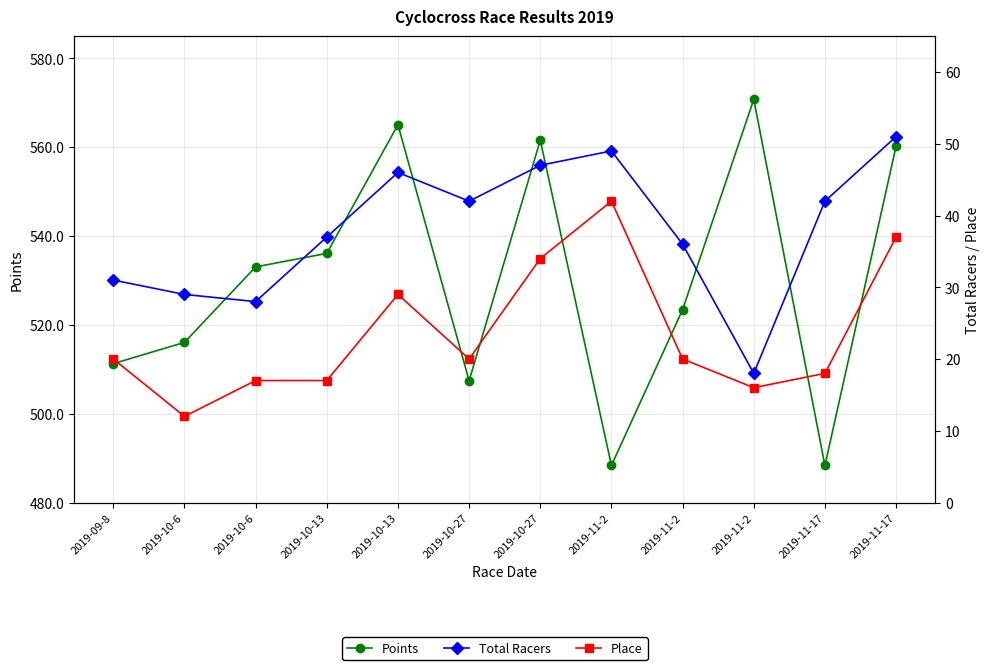

What is the difference between the Place values at 2019-10-6 and 2019-11-2?

1.0